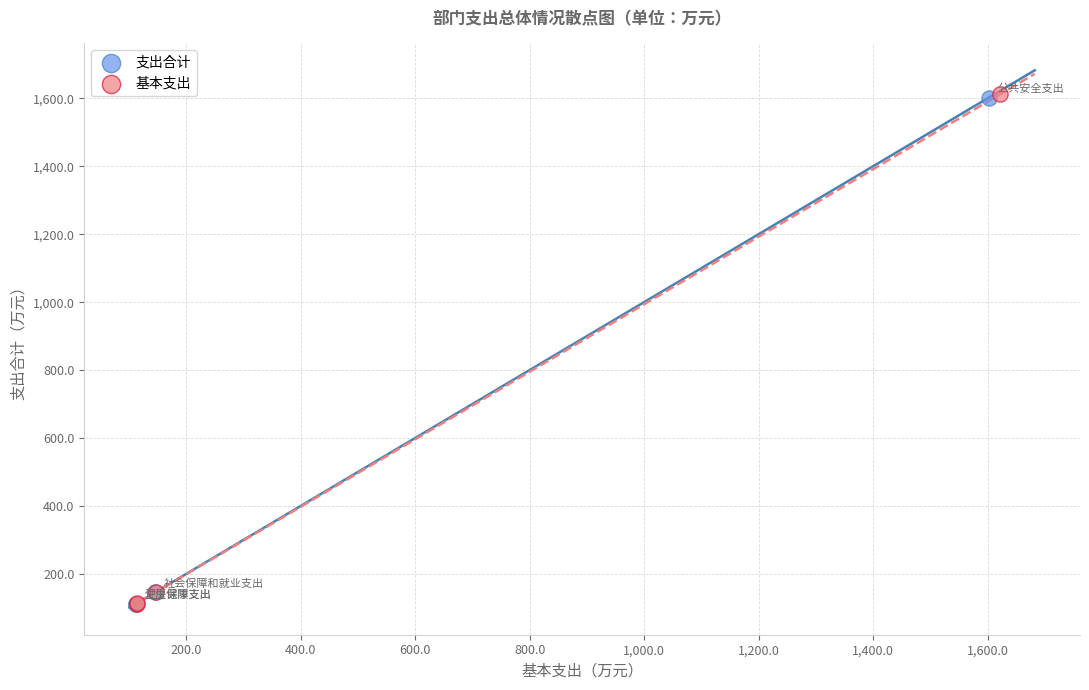

What are all the series names shown in the legend?

支出合计, 基本支出